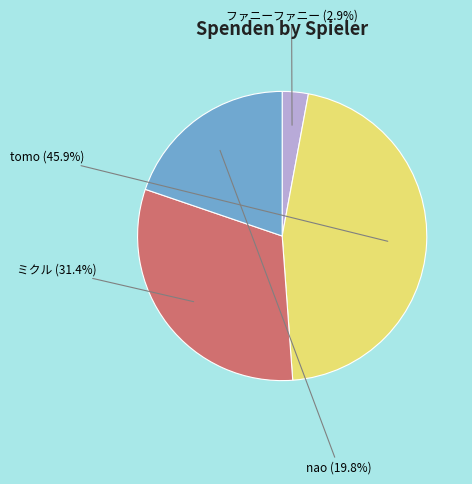

Is there any slice that represents more than half of the pie?

No